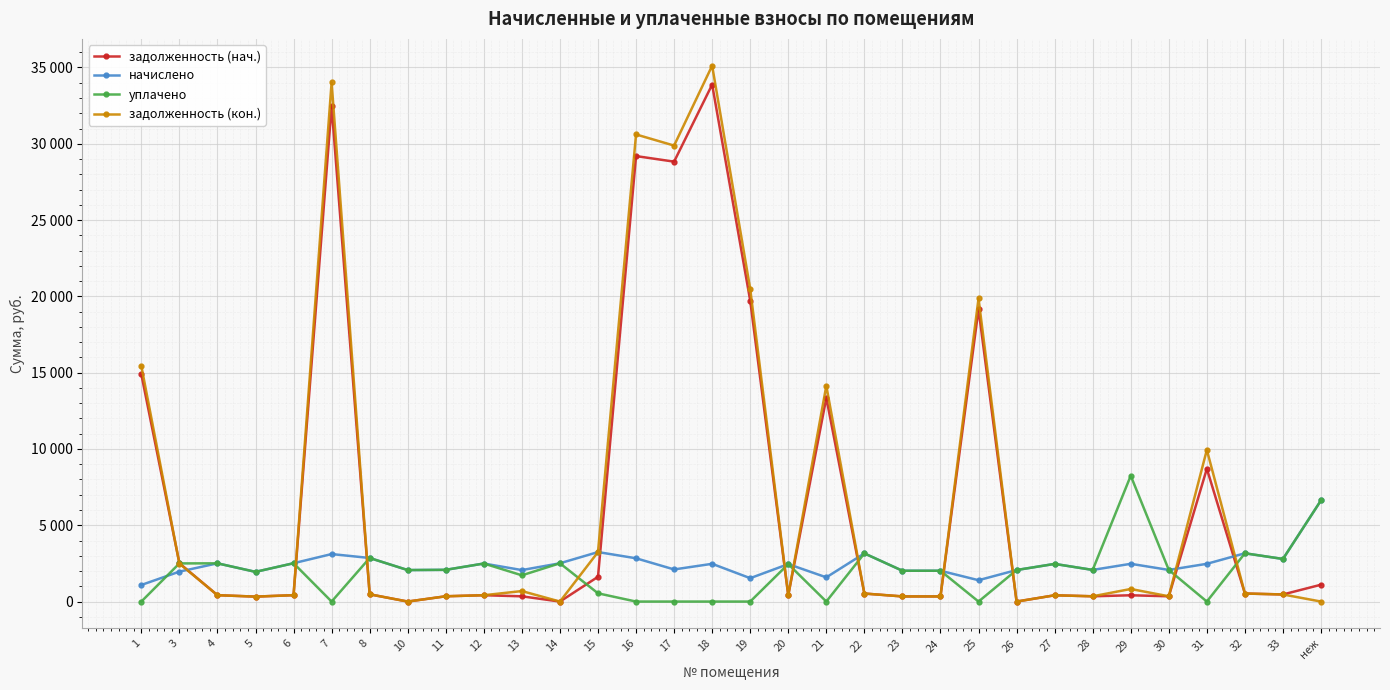

Where is the first local maximum for уплачено?

4